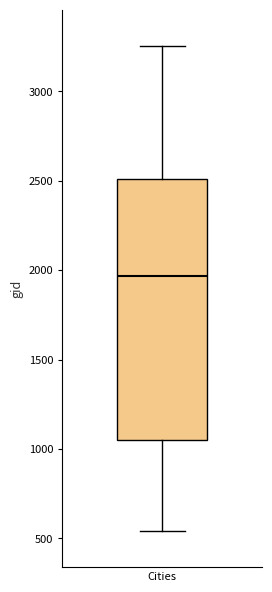

Read this box plot against the y-axis: the position of the median line, the range covered by the box, and the ends of both whiskers. The values are not printed on the chart, so give them approximately, as read against the axis.

median 1950, box 1050 to 2500, whiskers 550 to 3250